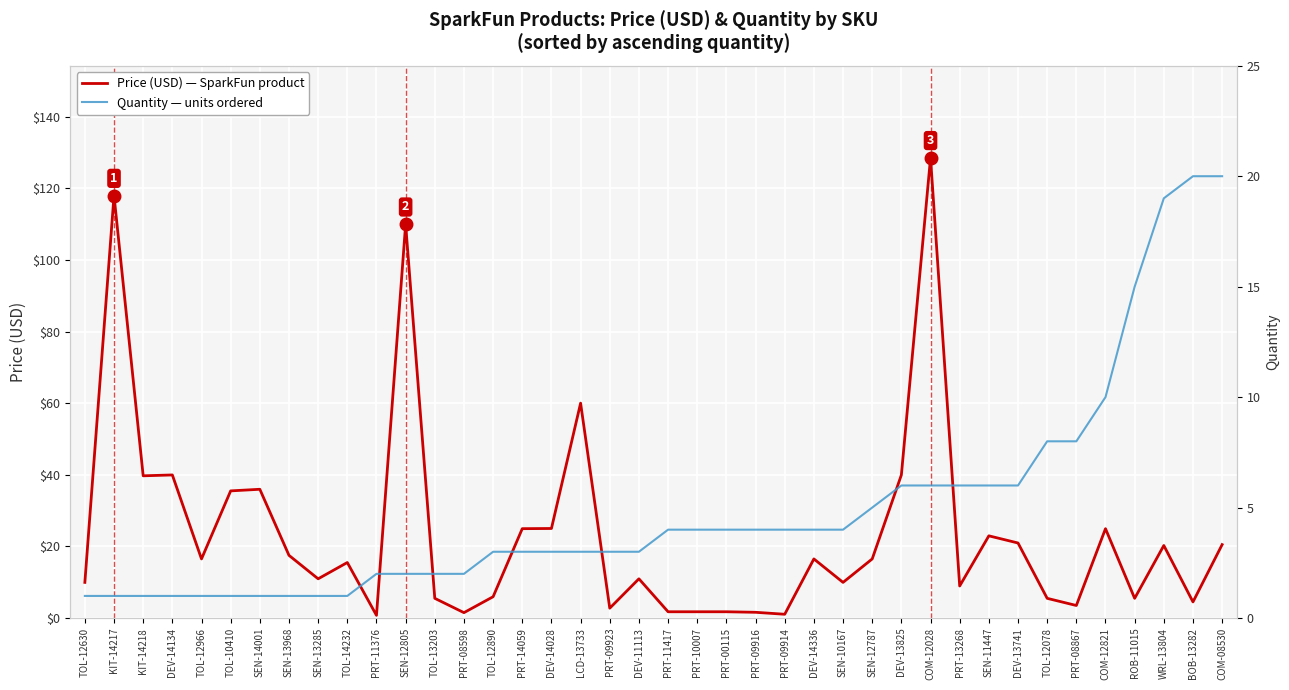

What is the label of the 38th point from the right?

KIT-14218